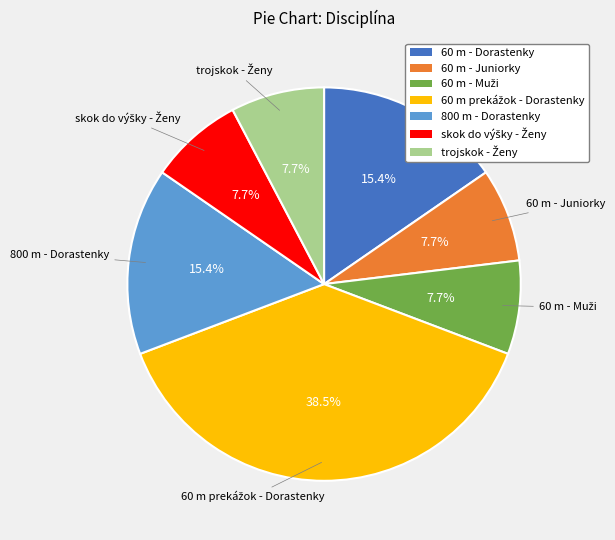

To the nearest percent, what percentage of the pie is 60 m - Juniorky?

8%